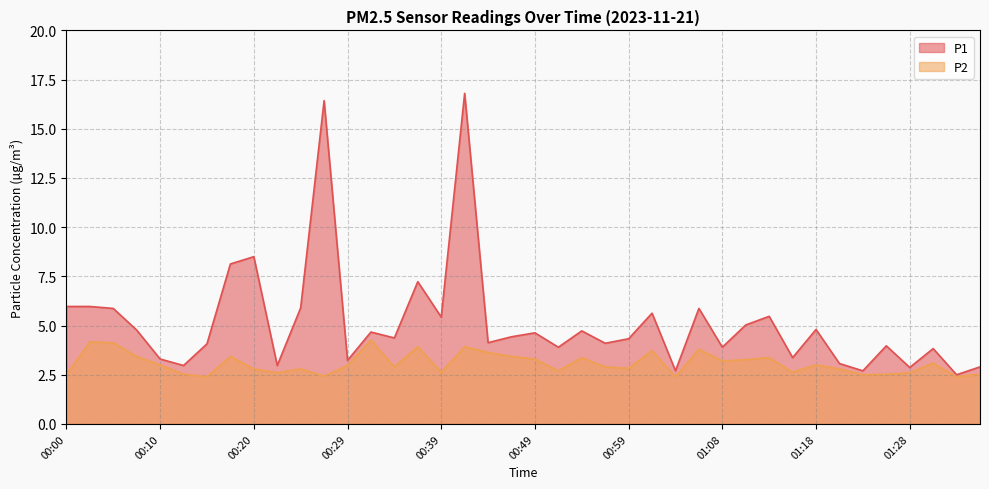

Which series has the largest range (max minus min)?

P1